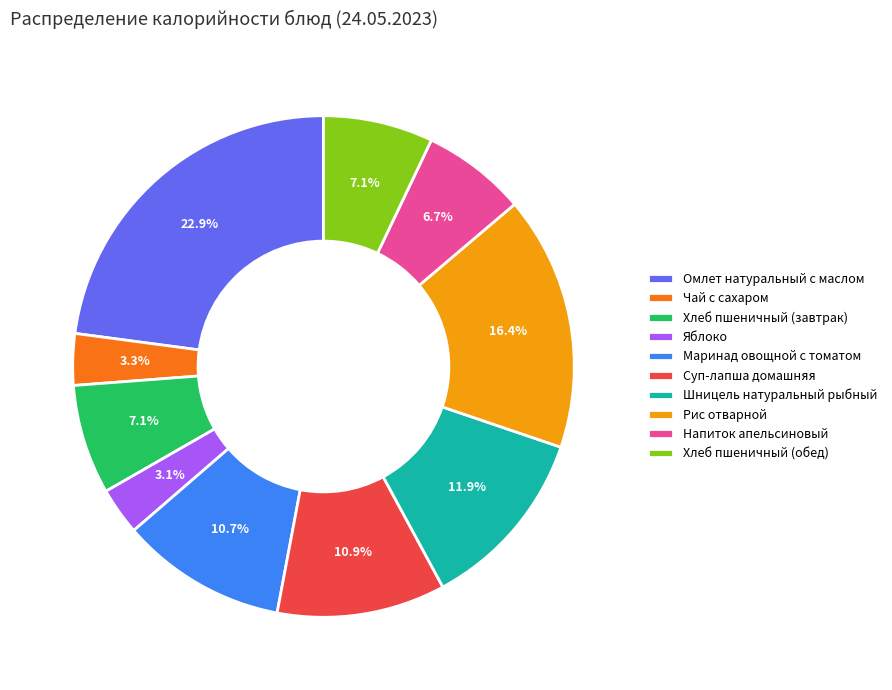

How many slices are in this pie chart?

10